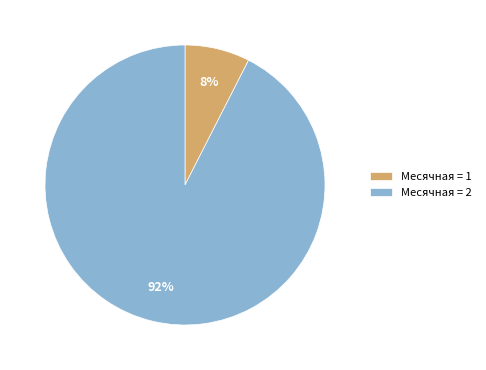

Count the number of slices in the pie.

2